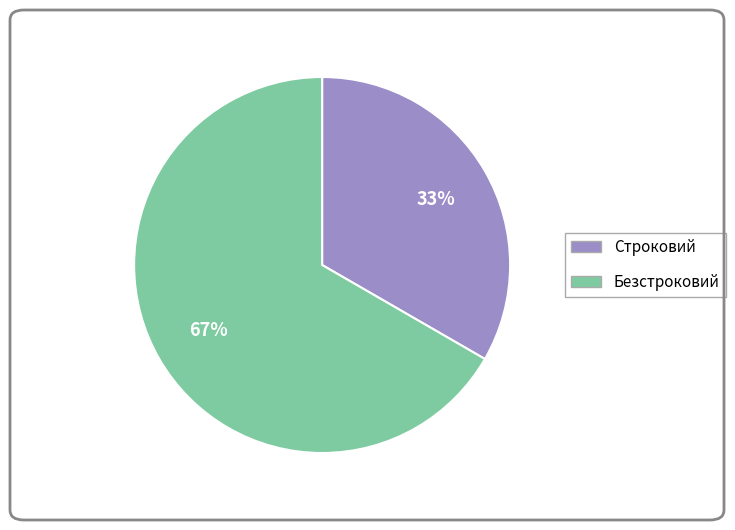

Do Безстроковий and Строковий together represent more than half of the pie?

Yes